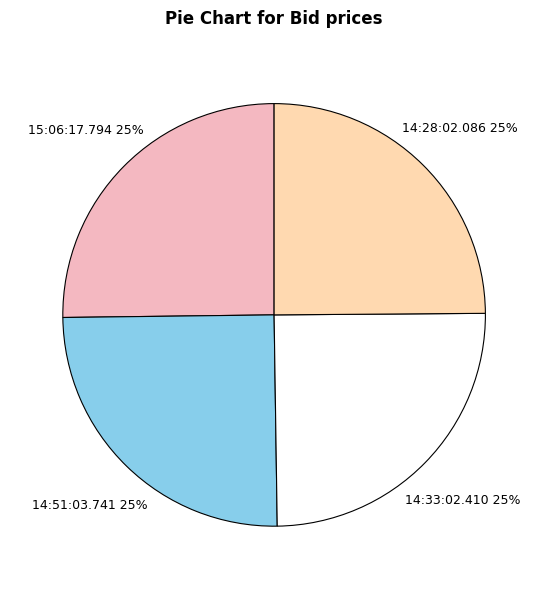

The 14:51:03.741 slice represents 25% of the pie. True or false?

True